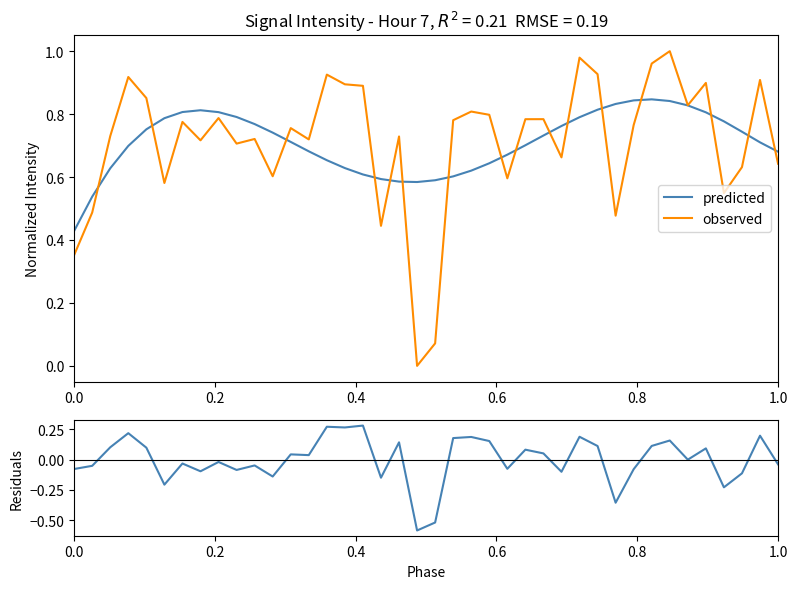

What is the value of the observed point at the 26th from the left?

0.8